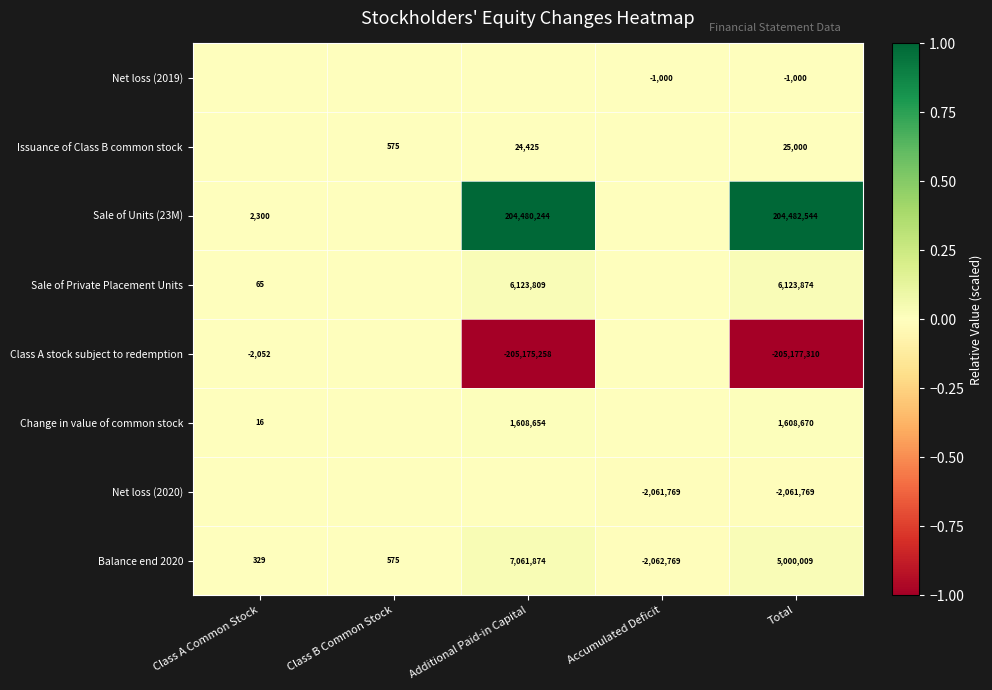

True or false: Change in value of common stock has a value of 11 at Class A Common Stock.

False